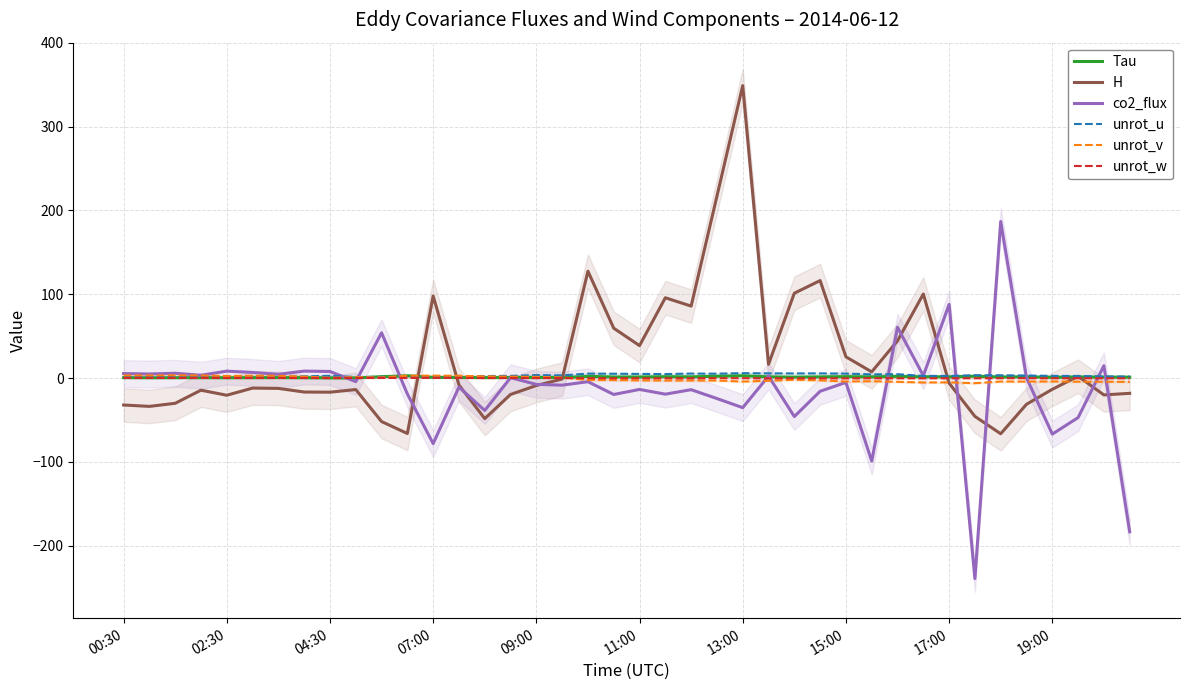

In unrot_u, how many points are lower than both neighbors (excluding endpoints)?

10